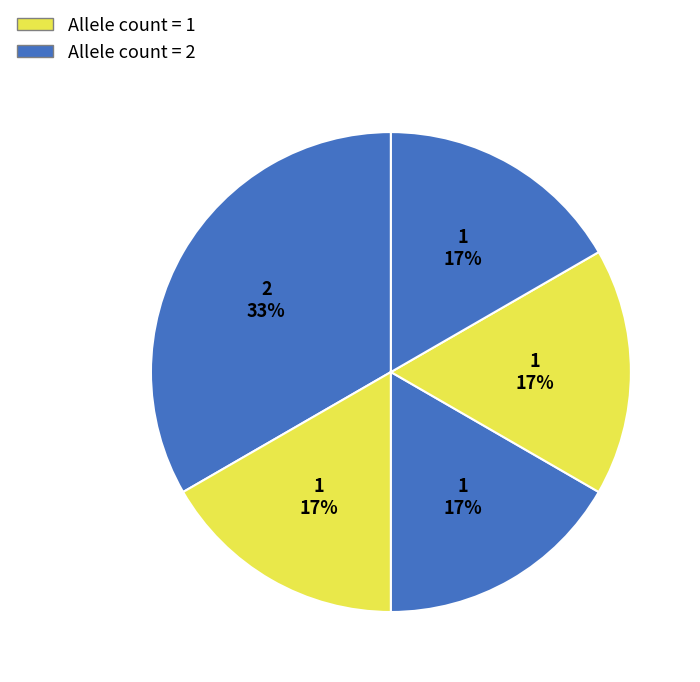

How many slices are in this pie chart?

5